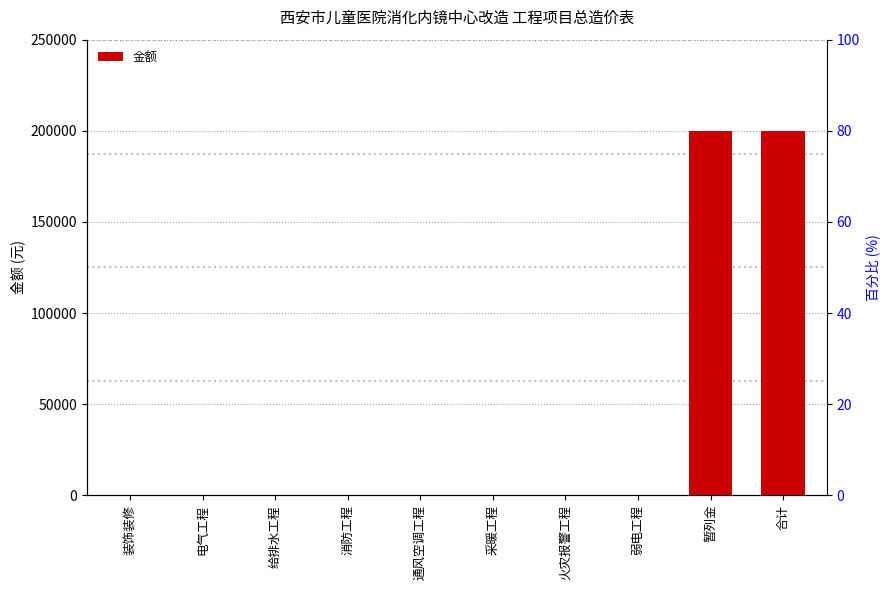

What is the greatest value displayed?

200000